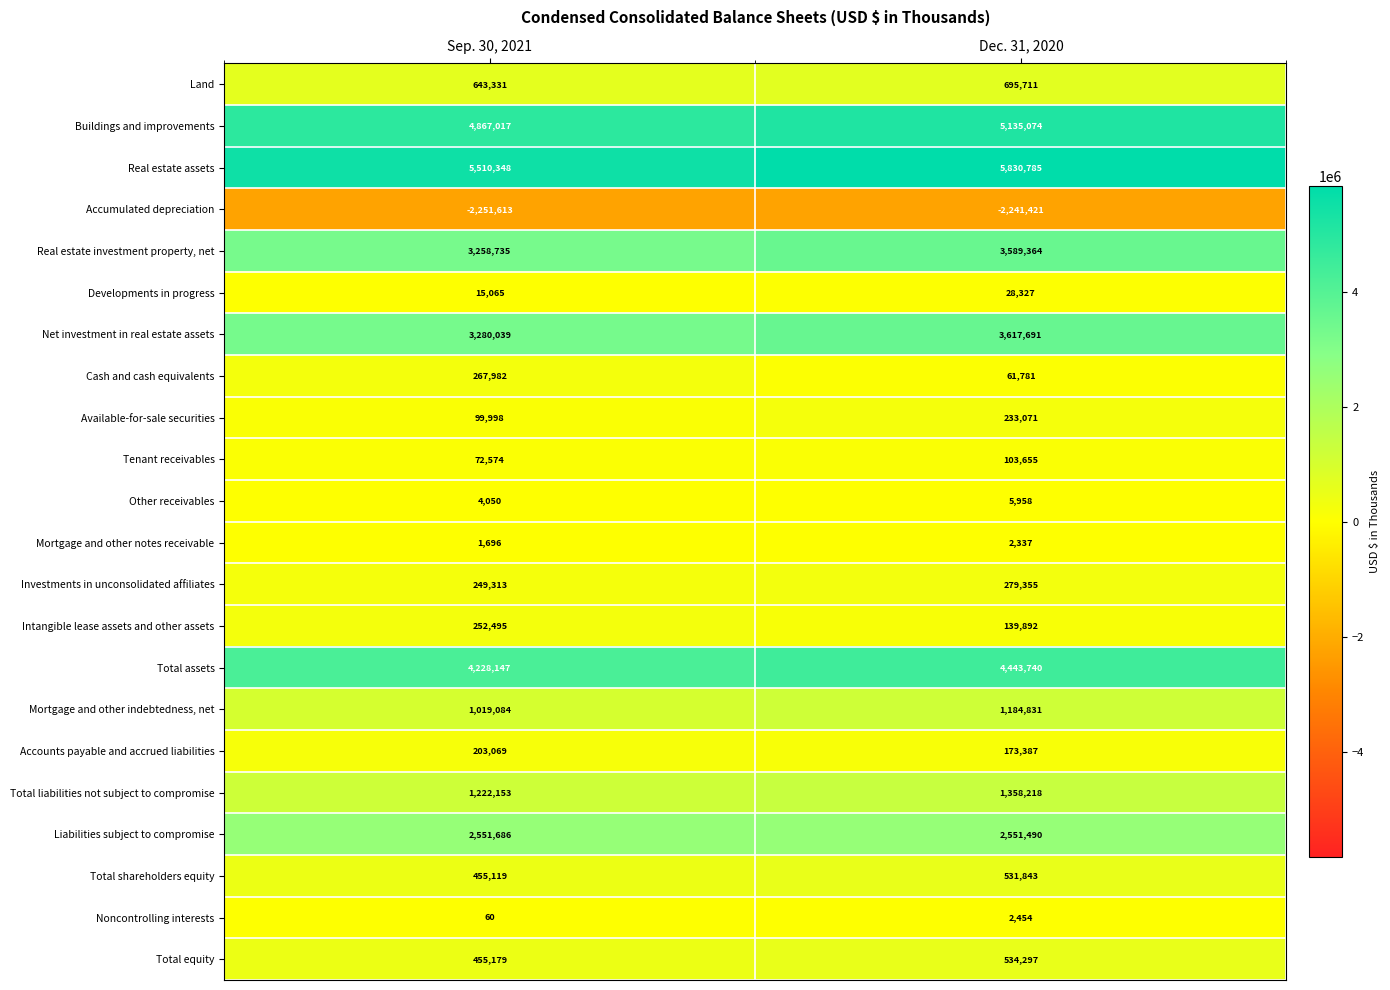

Is the value of Total assets at Sep. 30, 2021 greater than the value of Net investment in real estate assets at Sep. 30, 2021?

Yes